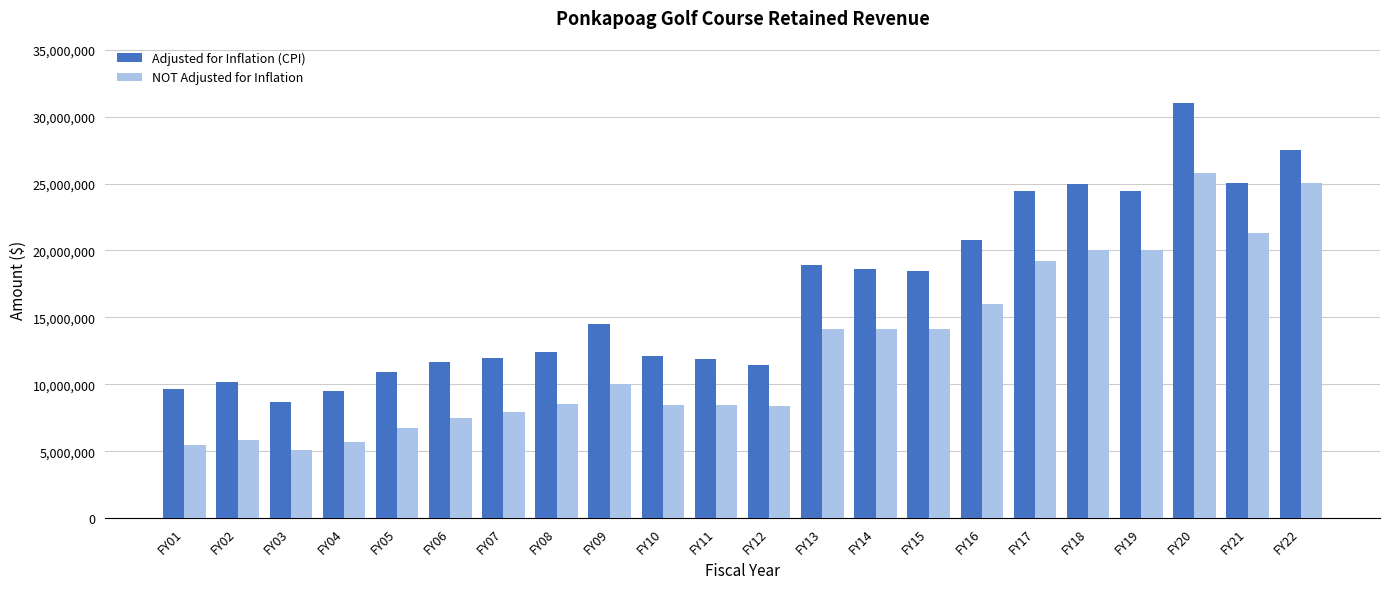

What is the total value across all series at FY02?

16056723